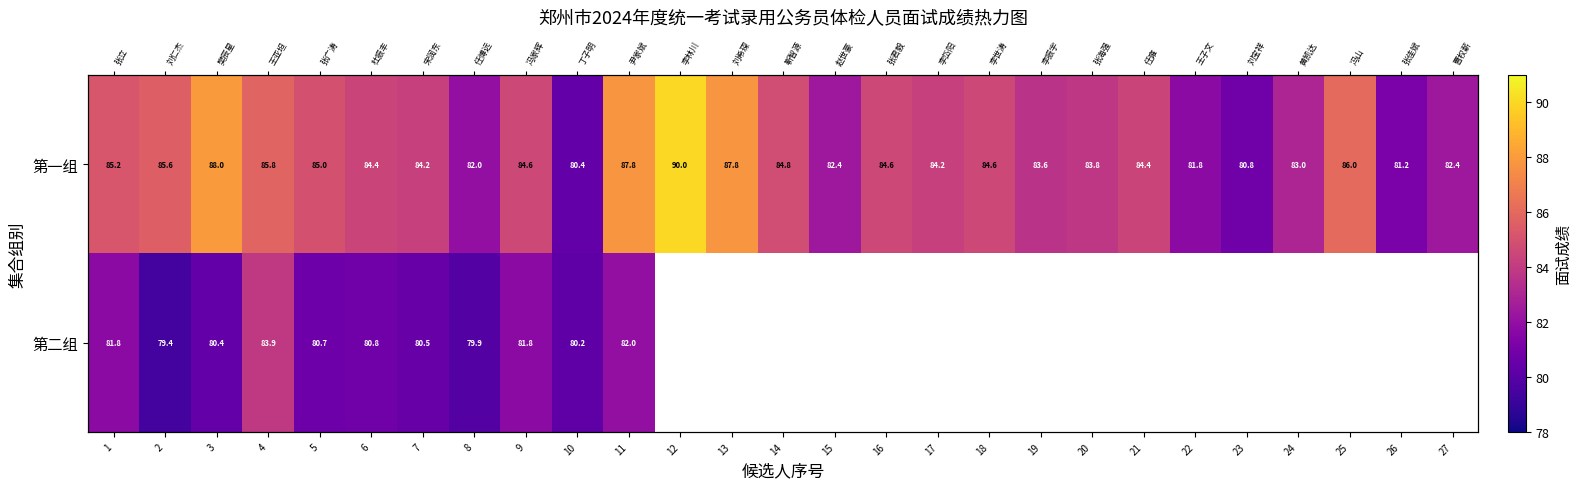

How many data points does each series have?

27